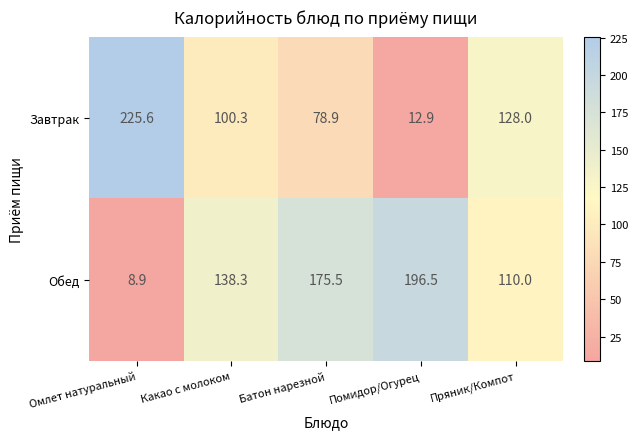

At which category is the sum across all series the highest?

Батон нарезной